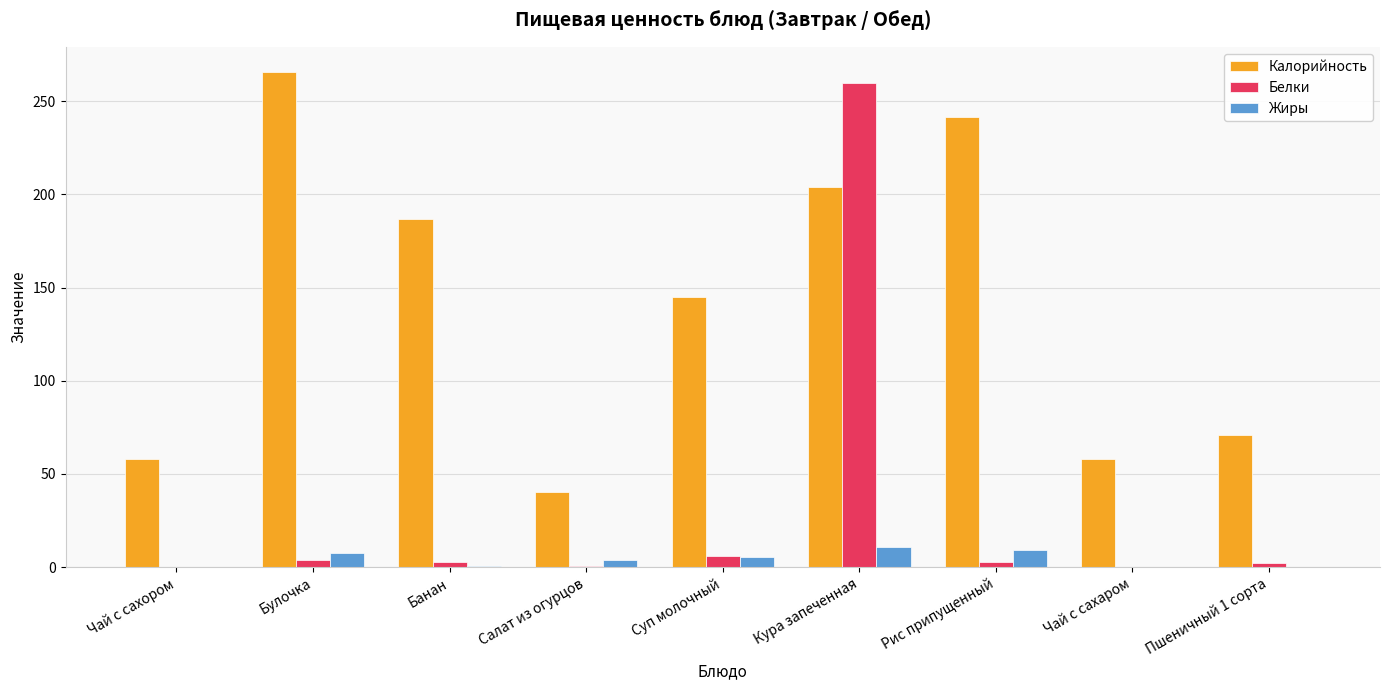

The value of Жиры at Рис припущенный is 9.0. True or false?

True